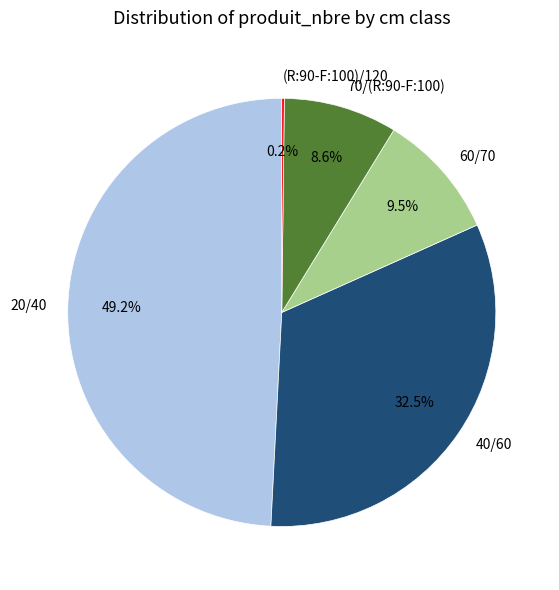

What portion of the pie excludes 70/(R:90-F:100)?

91.4%